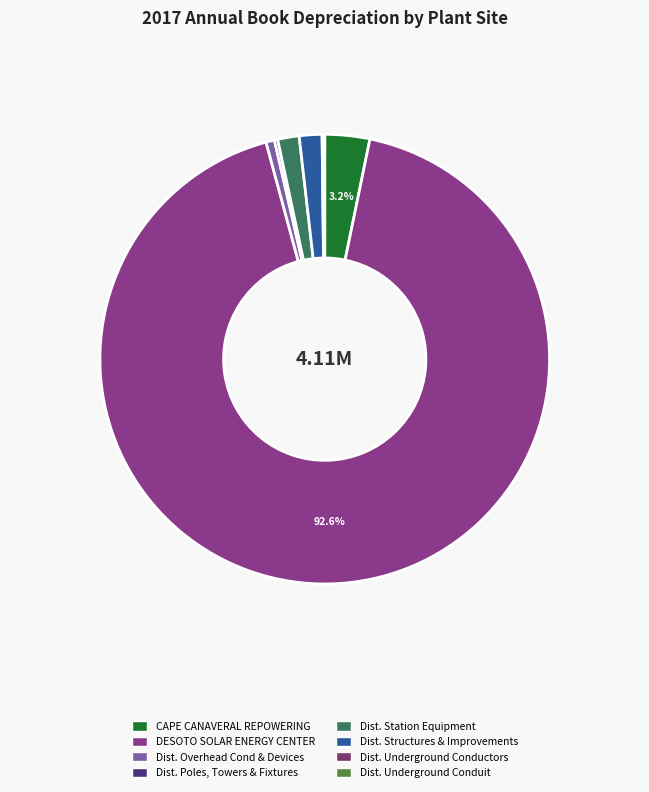

Does any single category account for the majority?

Yes